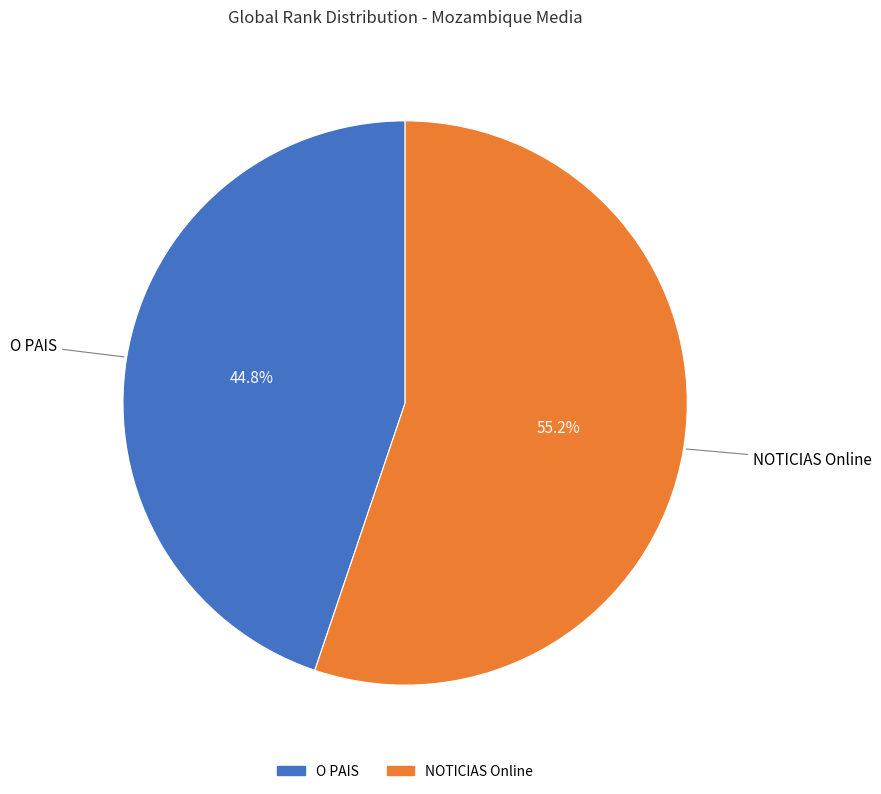

True or false: O PAIS accounts for 45% of the total.

True